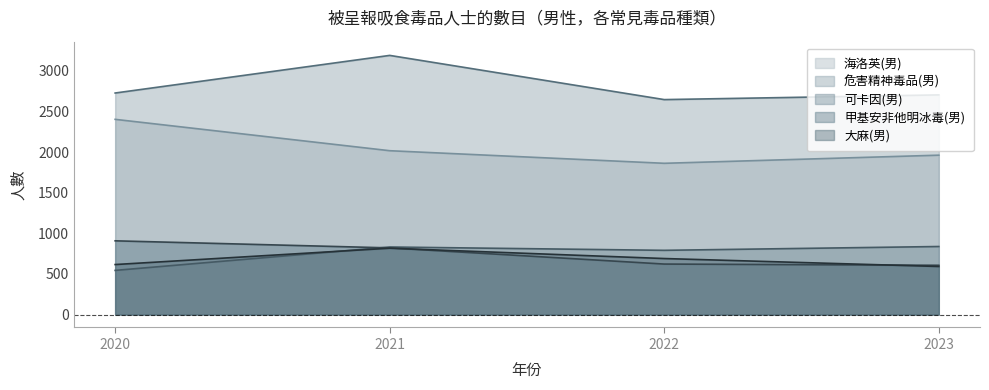

Reading right to left, what are all the values shown in this chart?

海洛英(男): 2023=1961	2022=1861	2021=2016	2020=2402
危害精神毒品(男): 2023=2703	2022=2645	2021=3189	2020=2726
可卡因(男): 2023=837	2022=790	2021=831	2020=543
甲基安非他明冰毒(男): 2023=606	2022=621	2021=820	2020=907
大麻(男): 2023=591	2022=689	2021=816	2020=615